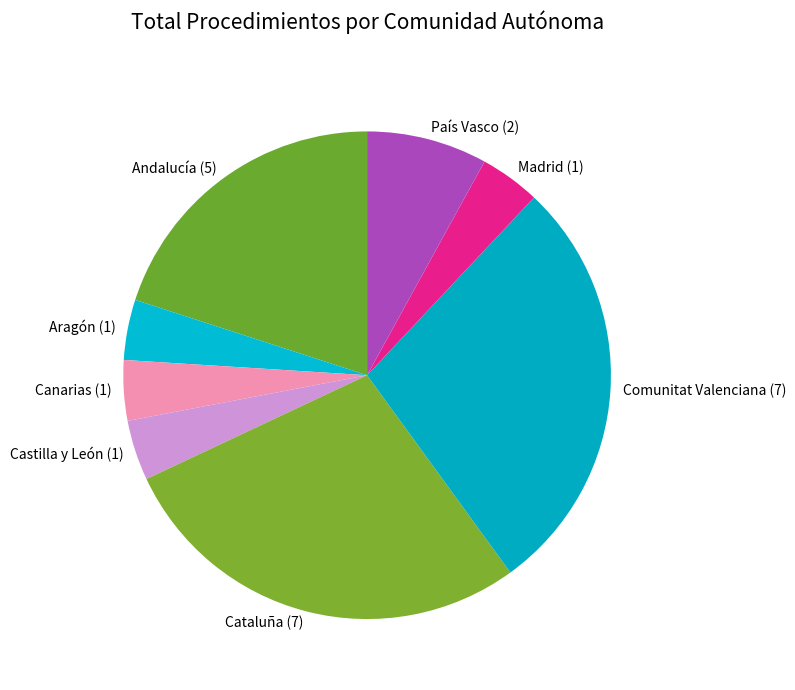

True or false: Cataluña (7) accounts for 23% of the total.

False